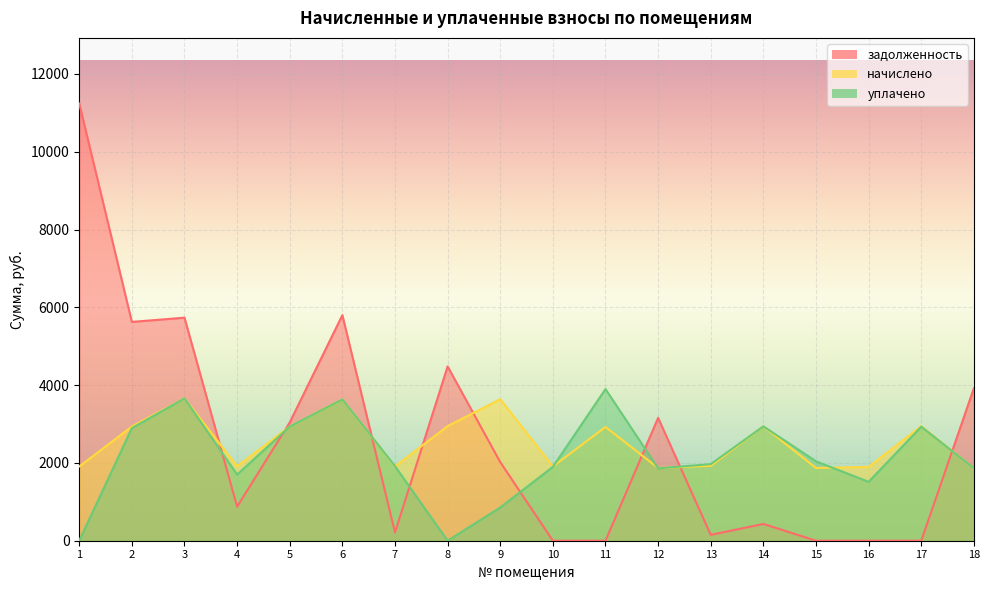

Reading right to left, what are all the values shown in this chart?

задолженность: 18=3921.2	17=0.0	16=0.0	15=0.0	14=431.0	13=150.8	12=3158.4	11=0.0	10=0.0	9=2021.2	8=4480.1	7=211.7	6=5799.2	5=3041.6	4=875.3	3=5733.4	2=5624.8	1=11239.7
начислено: 18=1863.7	17=2946.2	16=1897.2	15=1869.3	14=2940.7	13=1925.1	12=1869.3	11=2923.9	10=1908.4	9=3638.2	8=2946.2	7=1908.4	6=3632.6	5=2935.1	4=1913.9	3=3660.5	2=2935.1	1=1908.4
уплачено: 18=1863.7	17=2931.5	16=1514.1	15=2040.8	14=2940.7	13=1968.8	12=1859.9	11=3898.6	10=1898.8	9=854.5	8=0.0	7=1916.4	6=3632.6	5=2935.1	4=1701.3	3=3660.5	2=2894.7	1=0.0